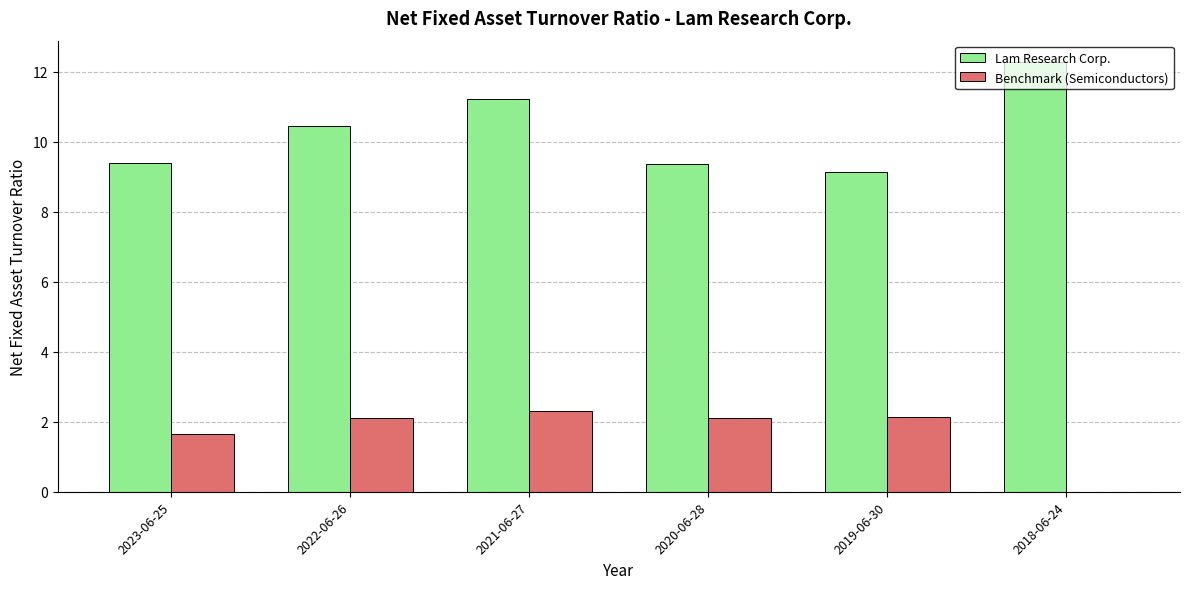

What is the maximum value for Lam Research Corp.?

12.3